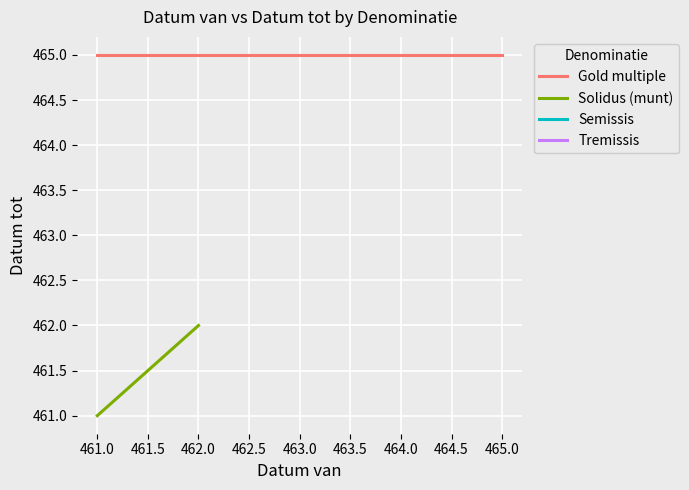

At which category is the sum across all series the highest?

461.0